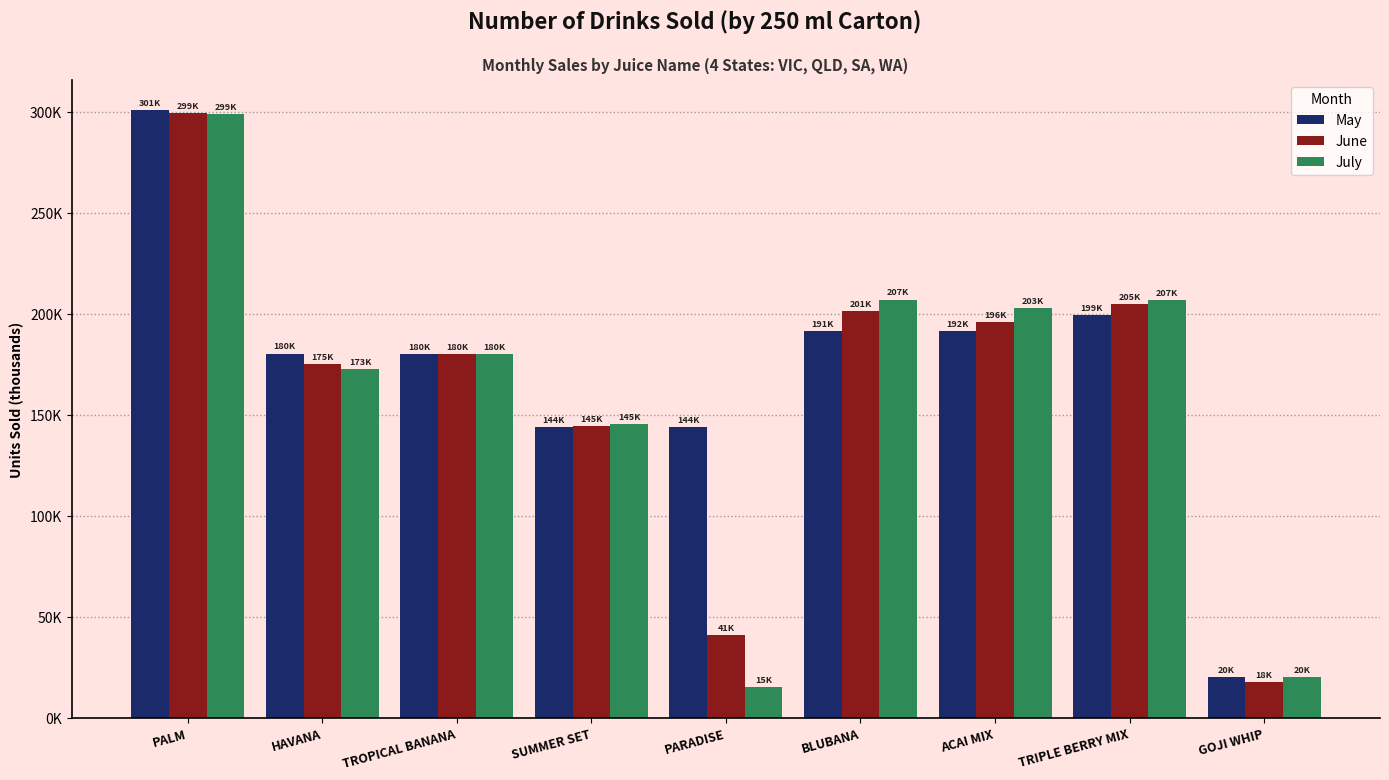

Reading left to right, transcribe all the data shown in this chart.

May: PALM=300658	HAVANA=180295	TROPICAL BANANA=180164	SUMMER SET=143702	PARADISE=143677	BLUBANA=191255	ACAI MIX=191504	TRIPLE BERRY MIX=199253	GOJI WHIP=20342
June: PALM=299489	HAVANA=174998	TROPICAL BANANA=179885	SUMMER SET=144507	PARADISE=41127	BLUBANA=201411	ACAI MIX=195686	TRIPLE BERRY MIX=204662	GOJI WHIP=17531
July: PALM=298946	HAVANA=172602	TROPICAL BANANA=180144	SUMMER SET=145169	PARADISE=15108	BLUBANA=207014	ACAI MIX=202702	TRIPLE BERRY MIX=206859	GOJI WHIP=20110